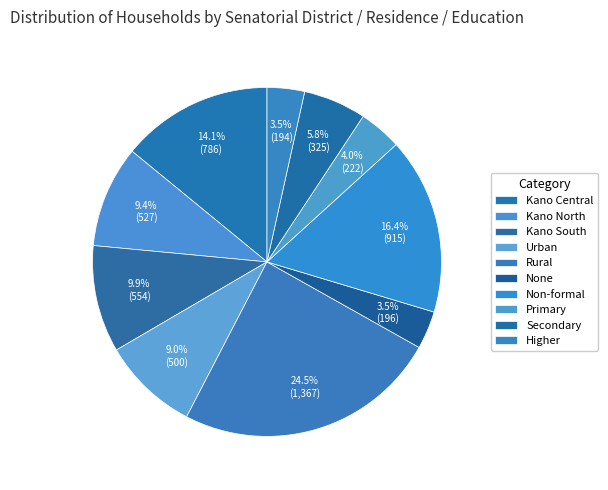

Rank the categories by value from highest to lowest.

Rural, Non-formal, Kano Central, Kano South, Kano North, Urban, Secondary, Primary, None, Higher